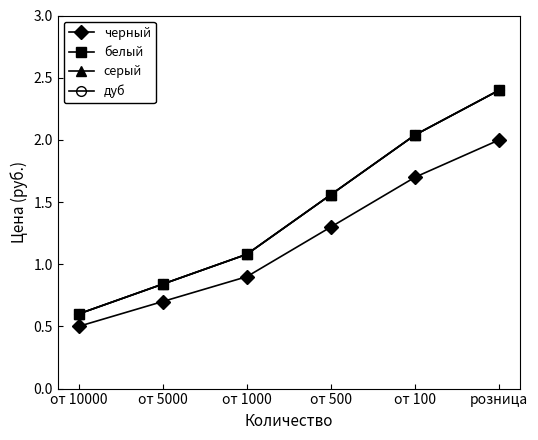

Reading left to right, what are all the values shown in this chart?

черный: 0.5	0.7	0.9	1.3	1.7	2.0
белый: 0.6	0.8	1.1	1.6	2.0	2.4
серый: 0.6	0.8	1.1	1.6	2.0	2.4
дуб: 0.6	0.8	1.1	1.6	2.0	2.4